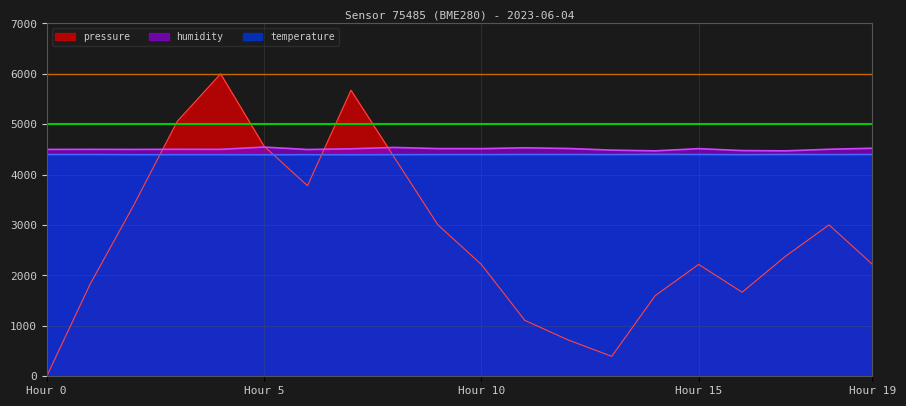

Reading right to left, transcribe all the data shown in this chart.

pressure: 2219.4	3004.0	2381.9	1667.6	2219.4	1599.3	395.3	720.4	1109.7	2219.4	3004.0	4338.5	5674.9	3780.6	4565.2	6000.0	5054.8	3391.3	1830.1	0.0
humidity: 4524.0	4504.0	4472.0	4478.0	4516.0	4472.0	4487.0	4519.0	4533.0	4516.0	4517.0	4540.0	4513.0	4499.0	4547.0	4502.0	4503.0	4501.0	4502.0	4501.0
temperature: 4400.0	4398.0	4400.0	4396.0	4400.0	4402.0	4398.0	4400.0	4400.0	4398.0	4398.0	4396.0	4394.0	4396.0	4394.0	4396.0	4396.0	4396.0	4400.0	4400.0